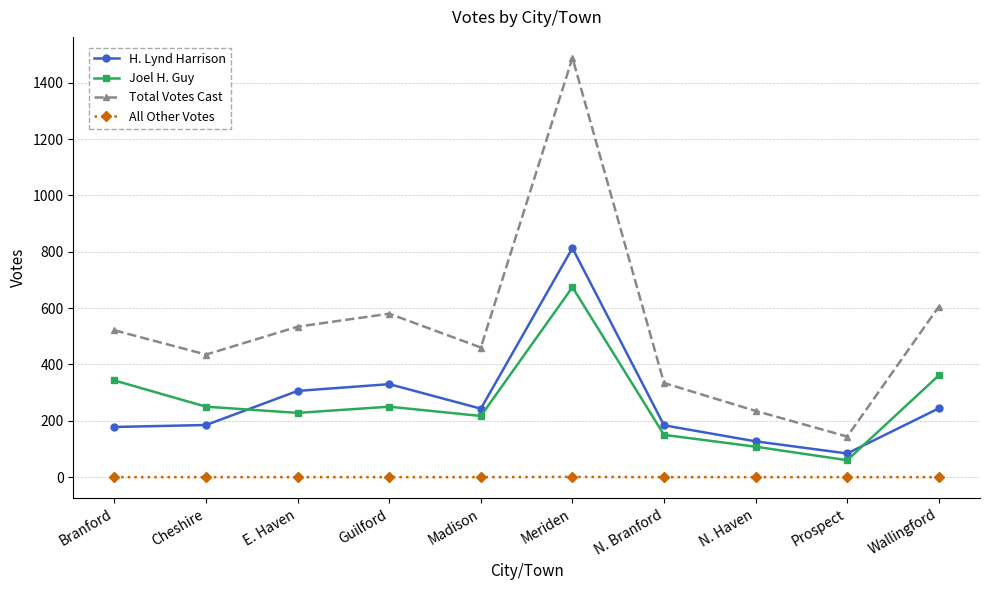

The Total Votes Cast series shows 215 at Prospect. True or false?

False